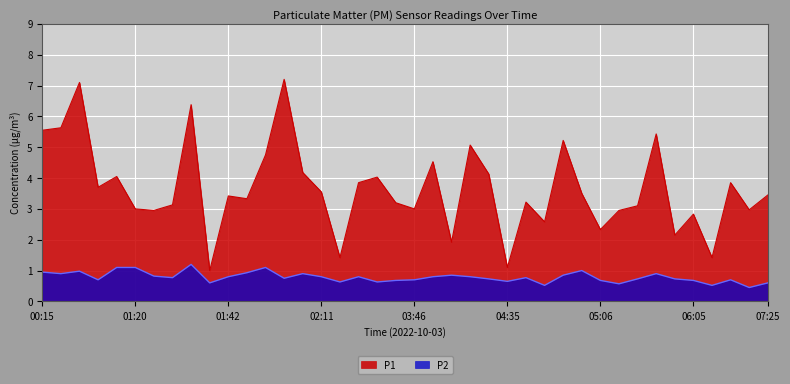

Does the chart display data point markers on the line(s)?

No